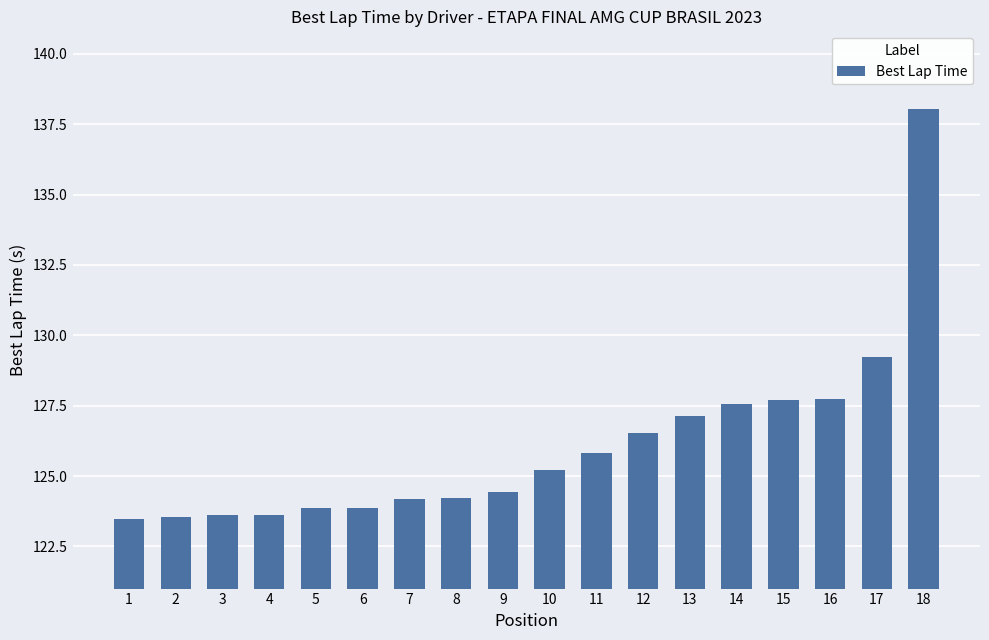

What is the minimum value shown in the chart?

123.5